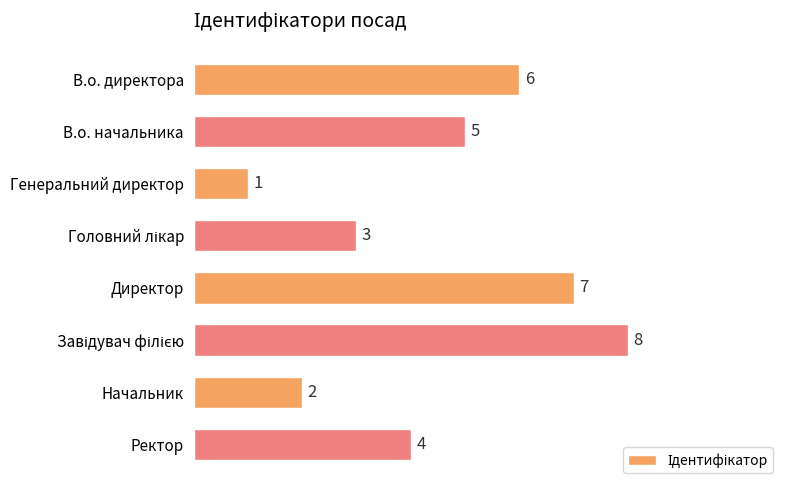

At which label is the value closest to 4?

Ректор